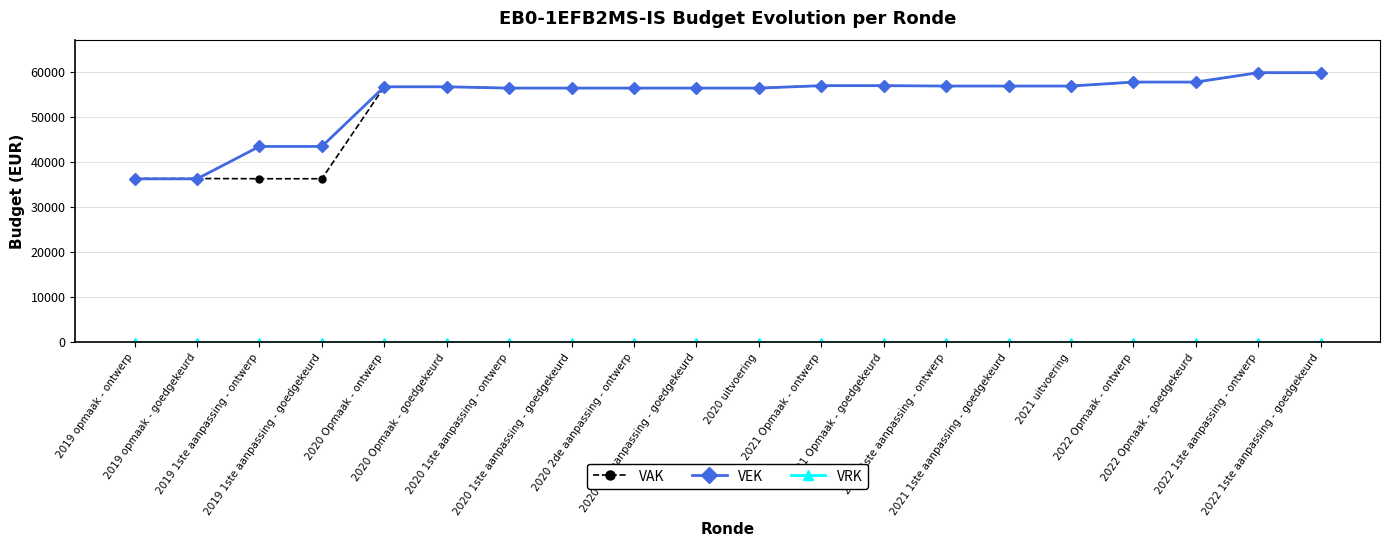

At how many categories does at least one series exceed 31314?

20